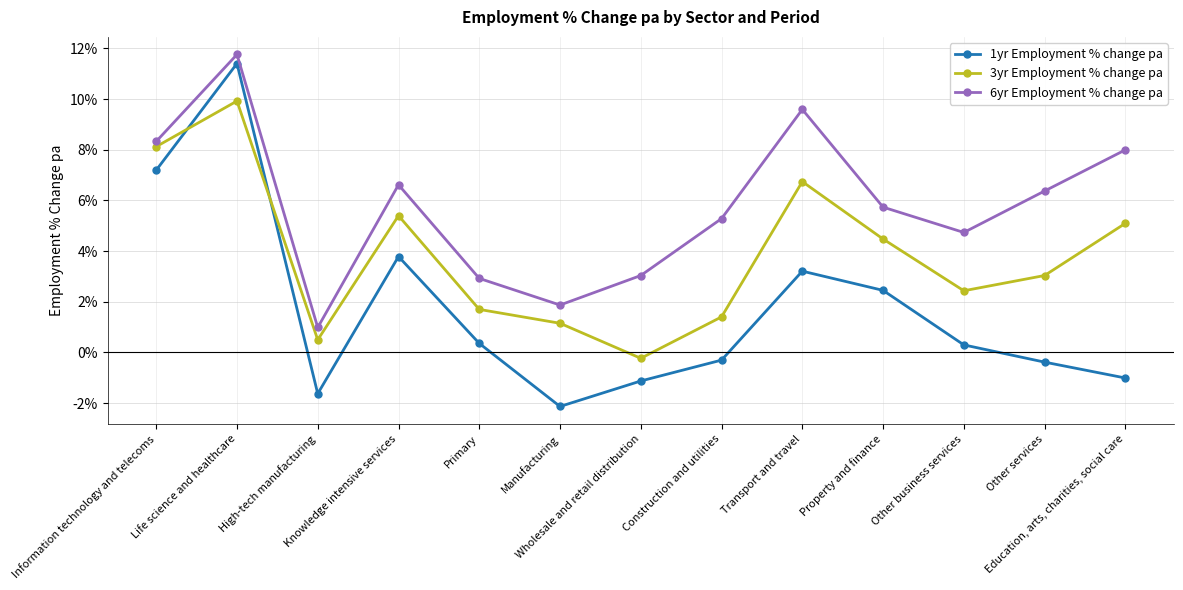

True or false: 3yr Employment % change pa and 6yr Employment % change pa intersect in this chart.

False